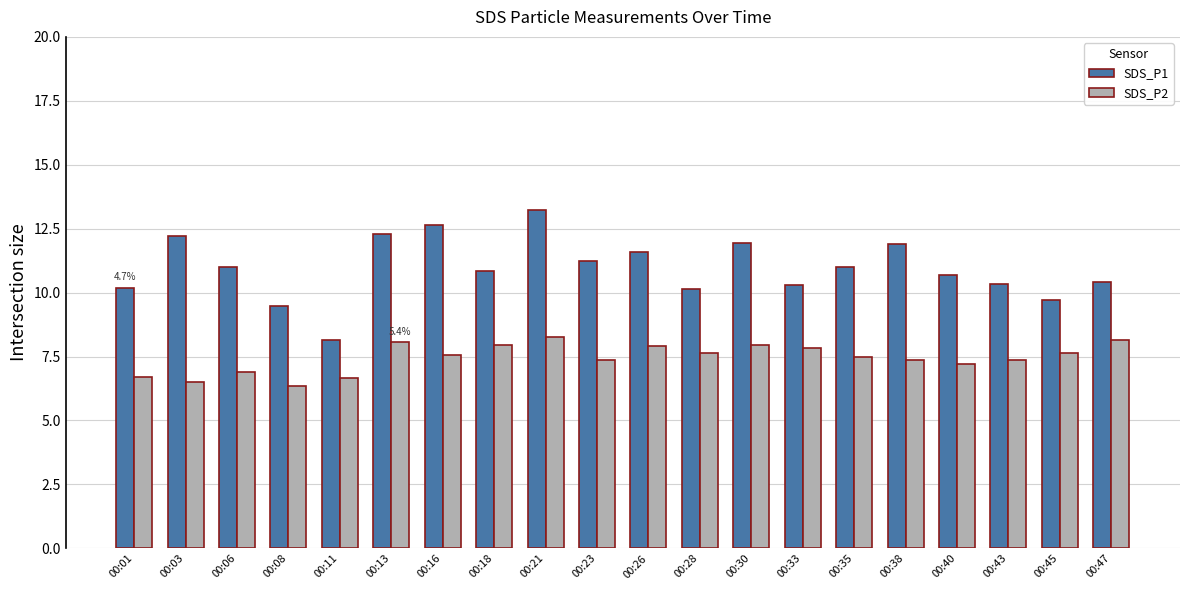

What is the sum of the SDS_P2 values at 00:13 and 00:43?

15.4